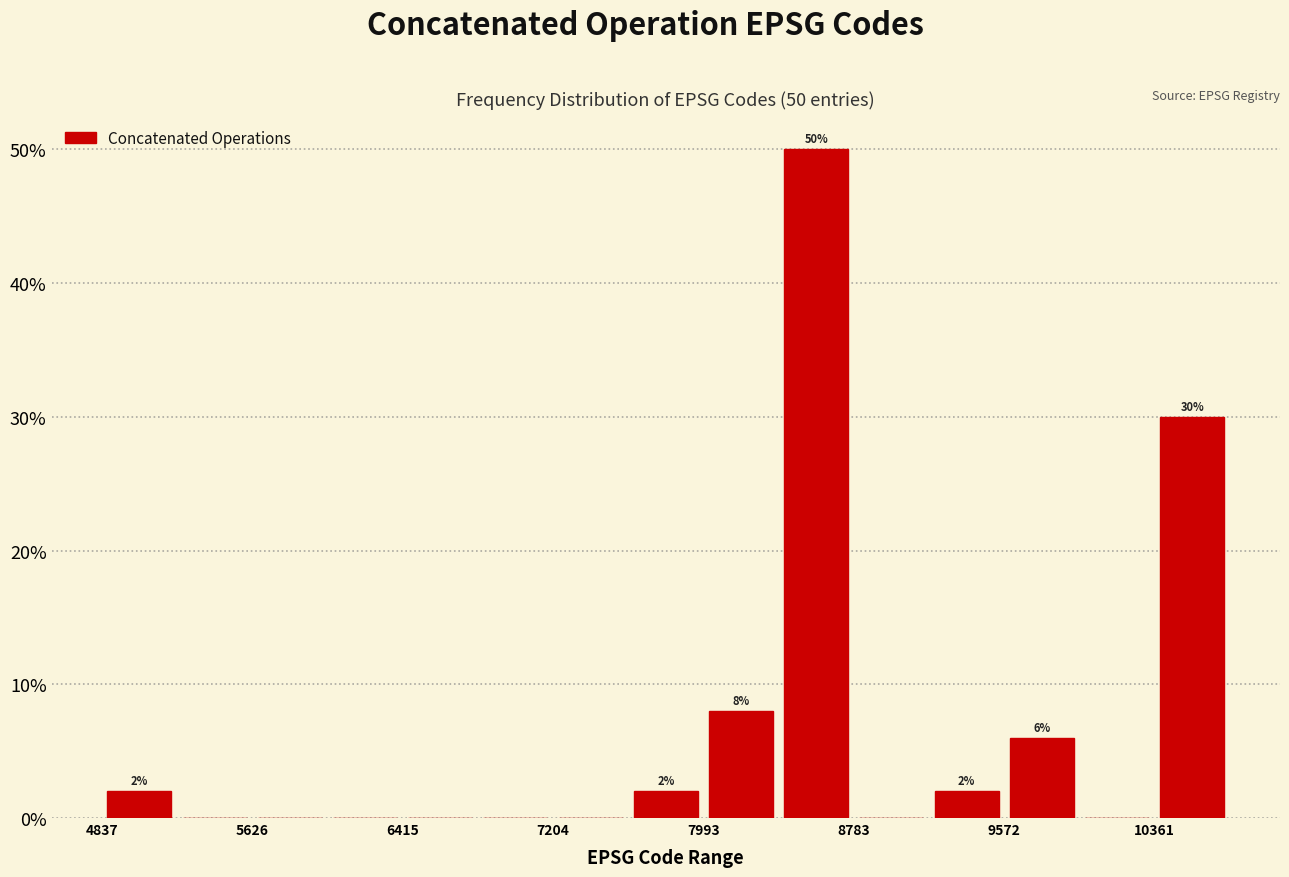

Around what value on the x-axis is the tallest bar? Give the approximate position of its centre, as read against the axis.

8600